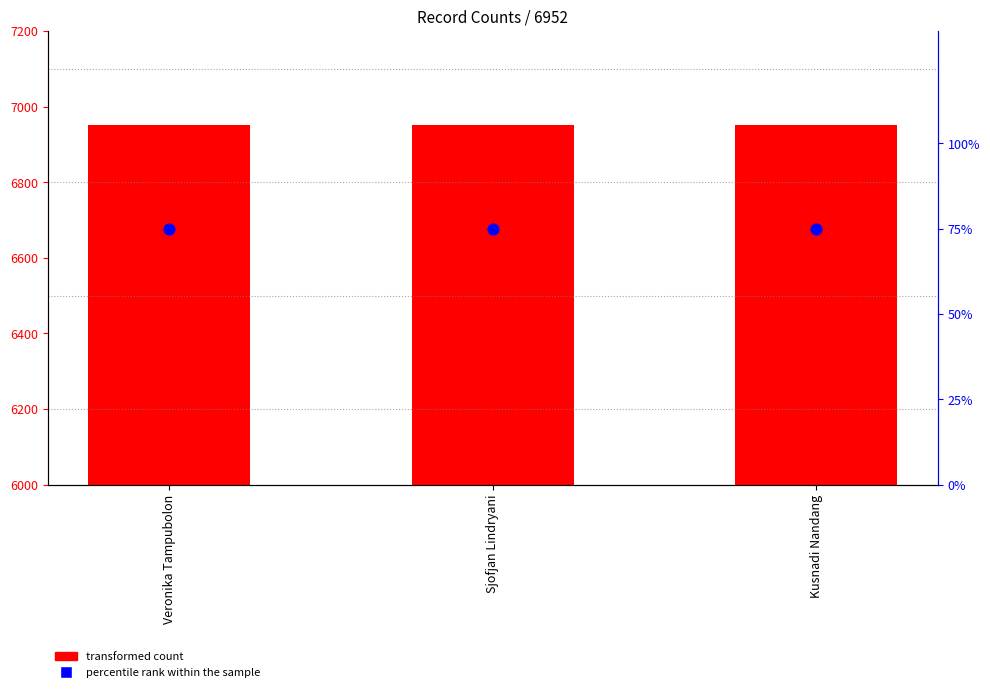

Which series reaches the maximum Y coordinate?

transformed count